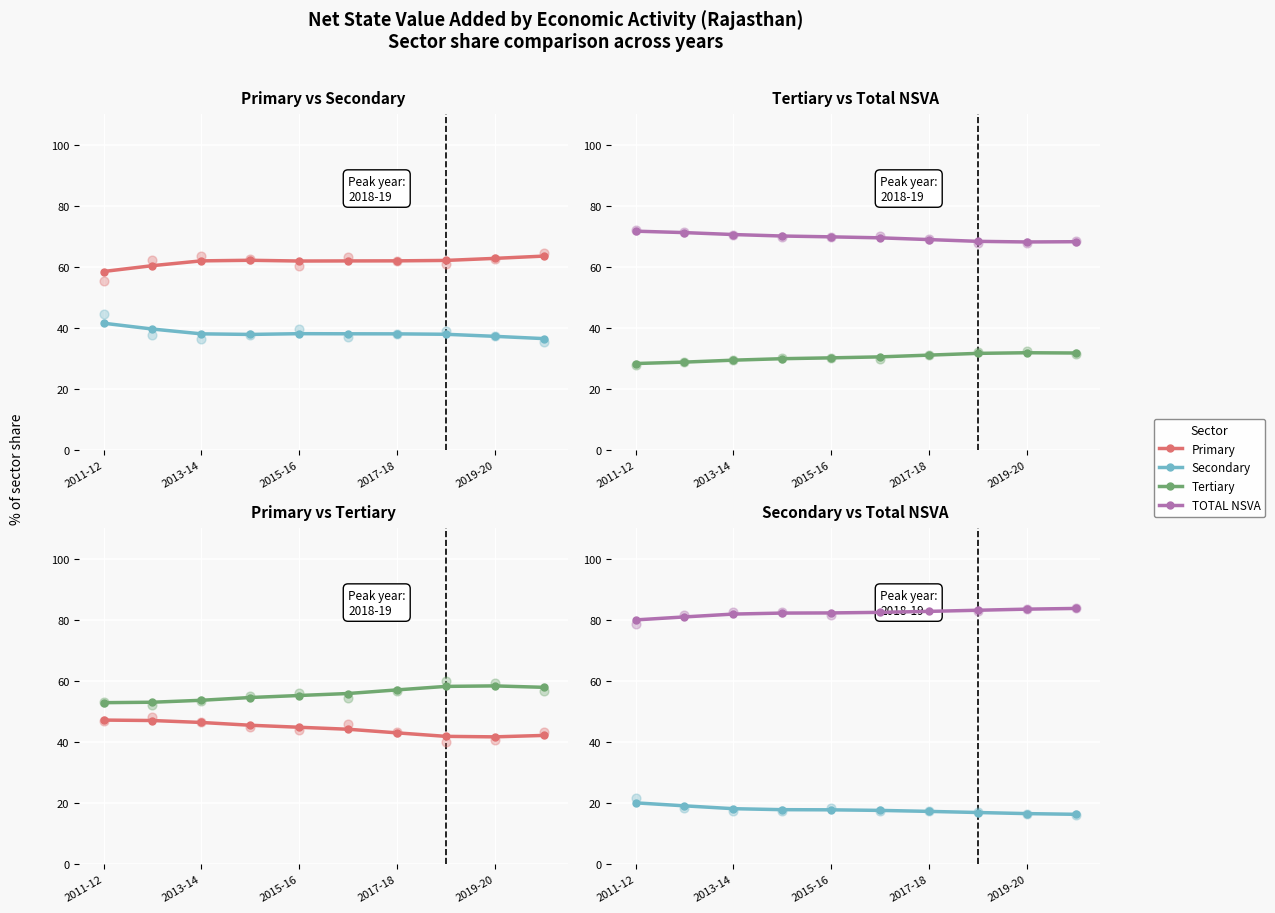

What is the total value across all series at 5?

200.0